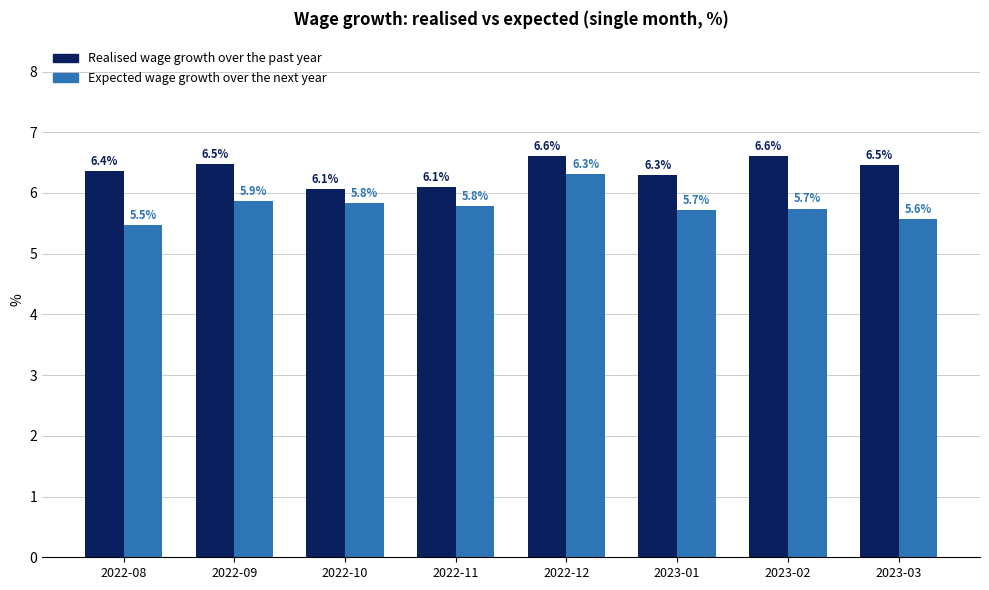

What is the value of the Expected wage growth over the next year bar at the 5th from the left?

6.3